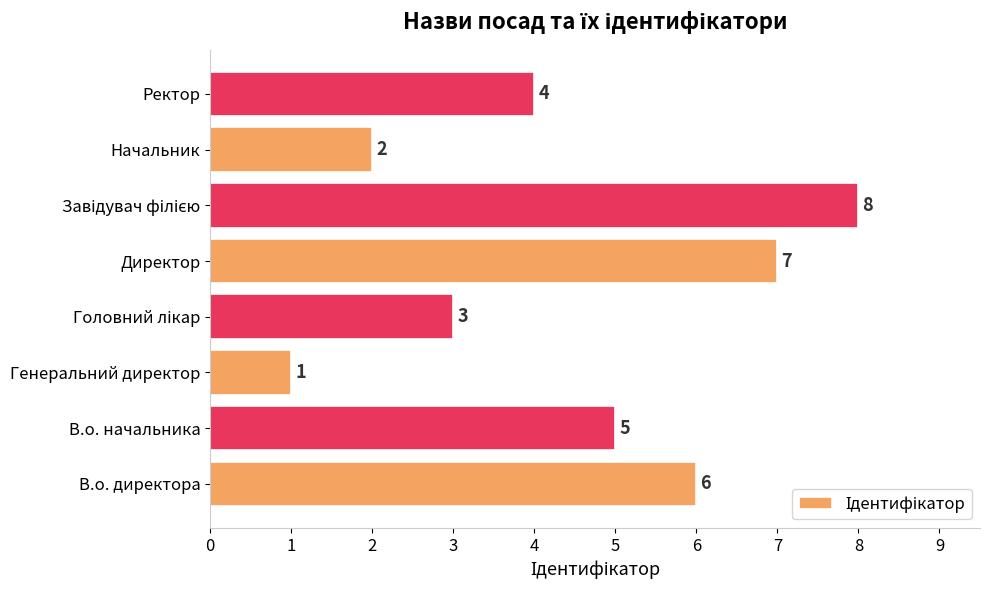

Does the chart contain any negative values?

No